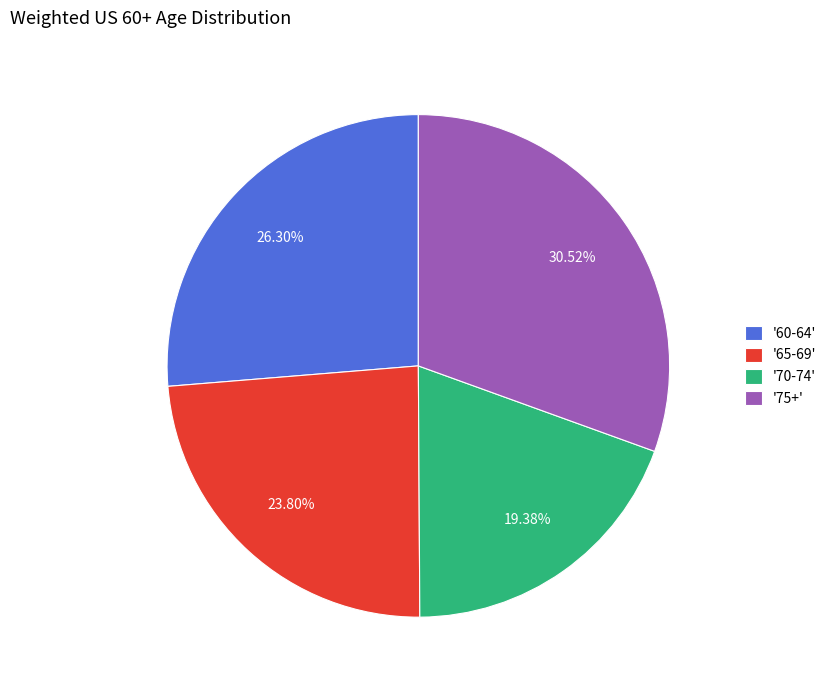

Approximately how many times larger is the value at '75+' compared to '60-64'?

1.2